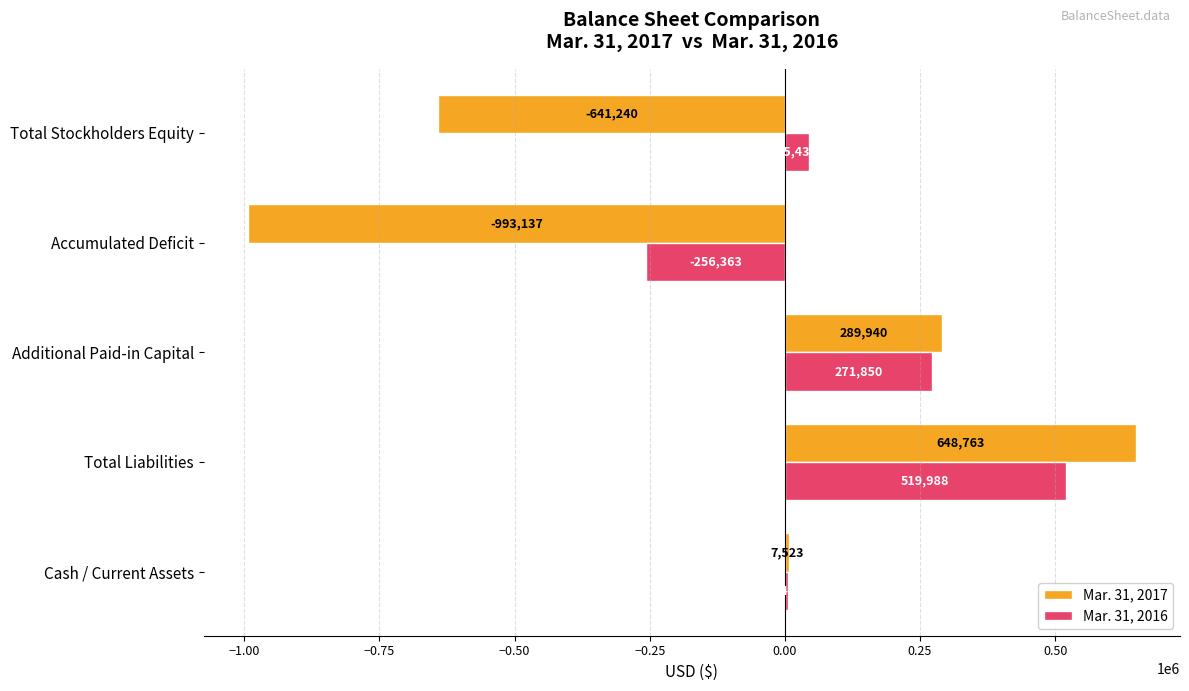

What is the highest value of the Mar. 31, 2017 series?

648763